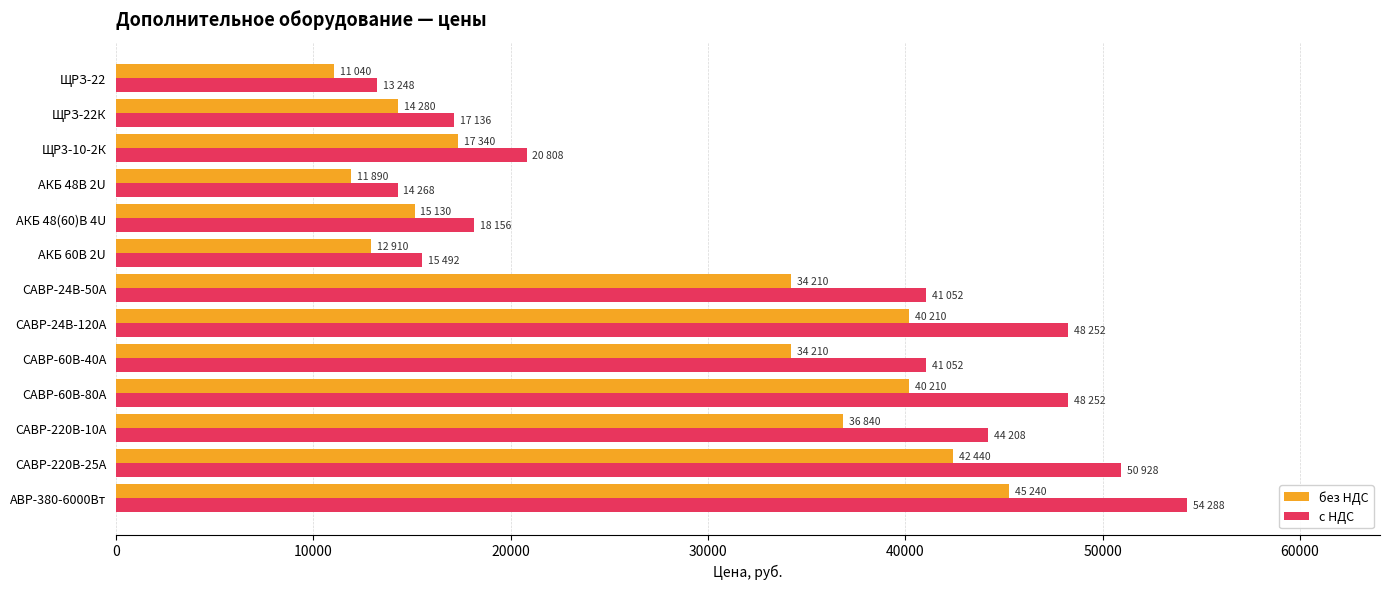

At which category is the sum across all series the highest?

АВР-380-6000Вт